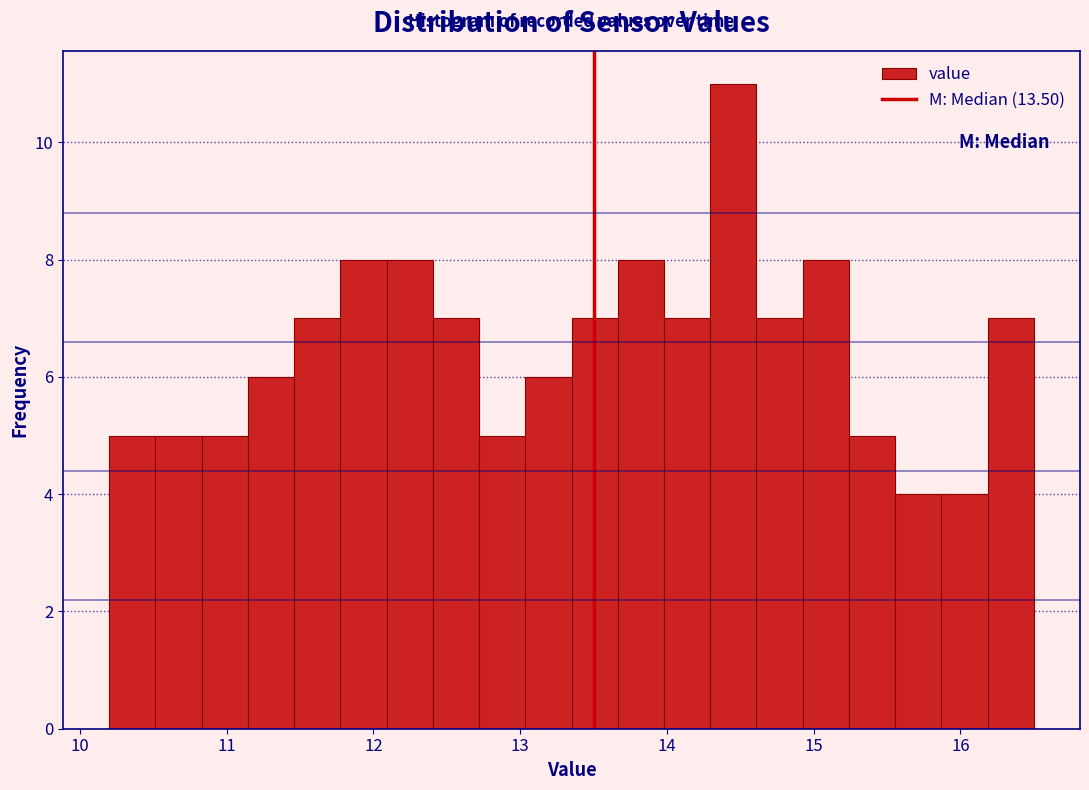

Around what value on the x-axis is the tallest bar? Give the approximate position of its centre, as read against the axis.

14.5